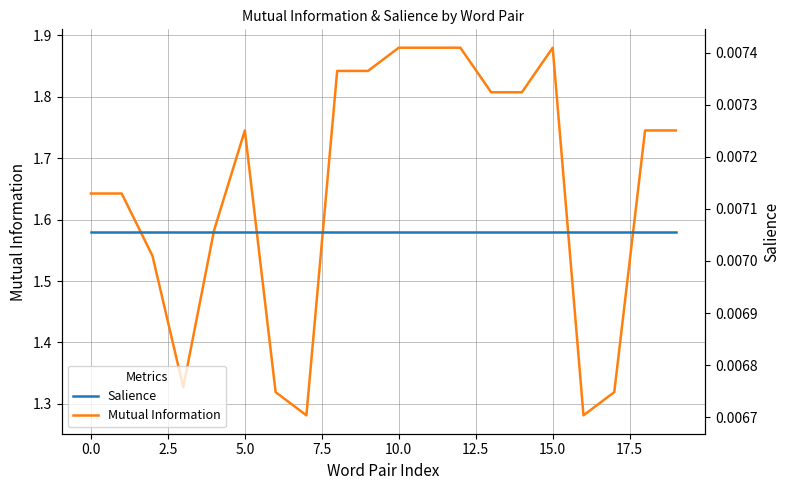

True or false: Salience and Mutual Information intersect in this chart.

False